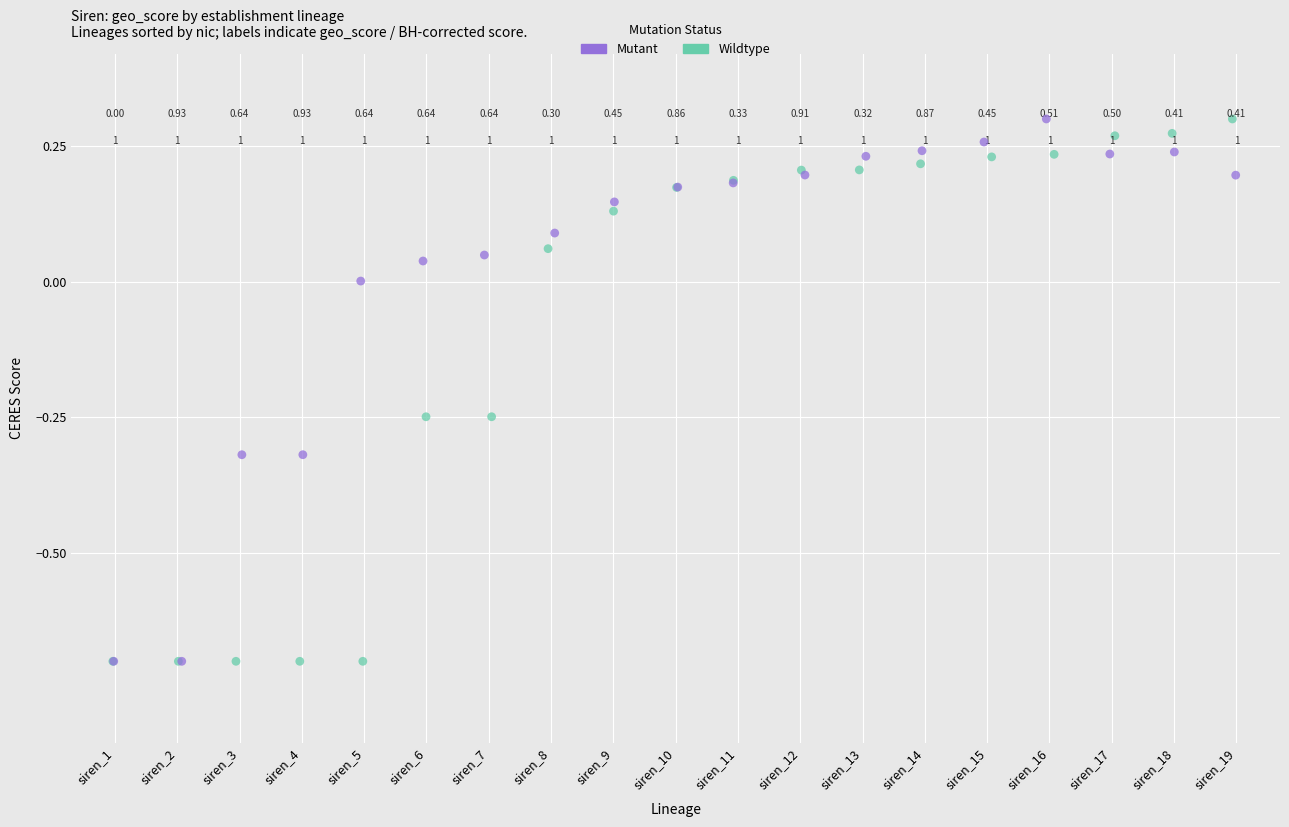

What are all the series names shown in the legend?

Mutant, Wildtype